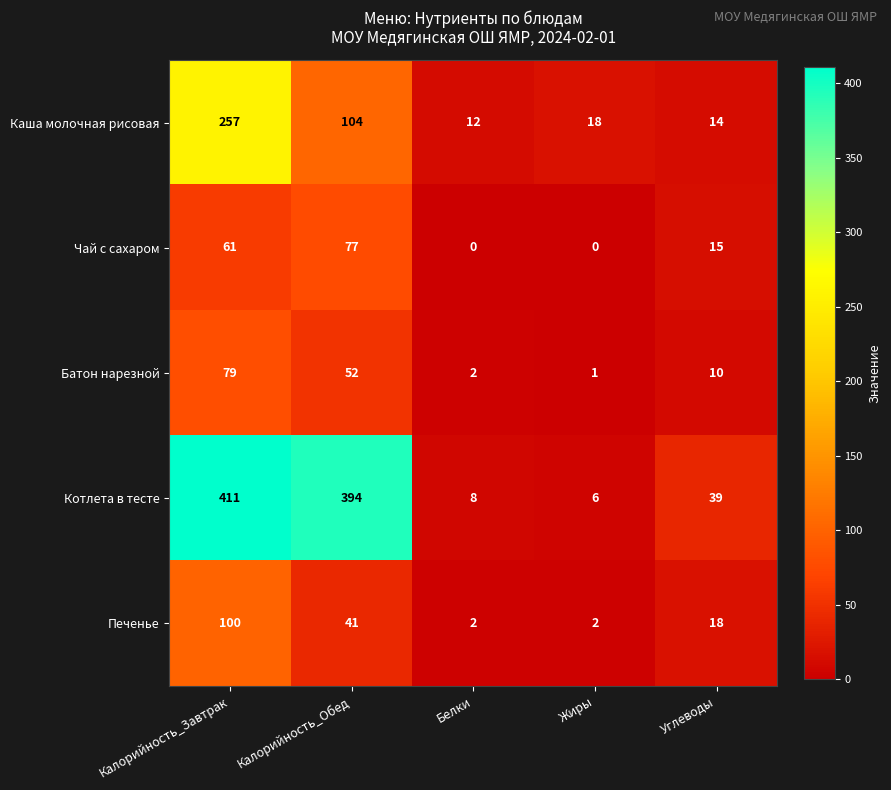

How many data points in Каша молочная рисовая are less than 18?

2